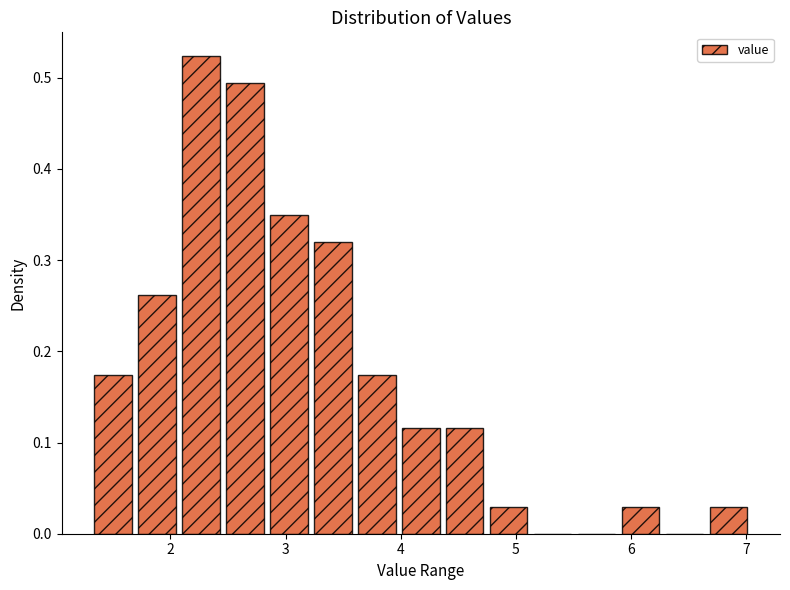

Around what value on the x-axis is the tallest bar? Give the approximate position of its centre, as read against the axis.

2.3